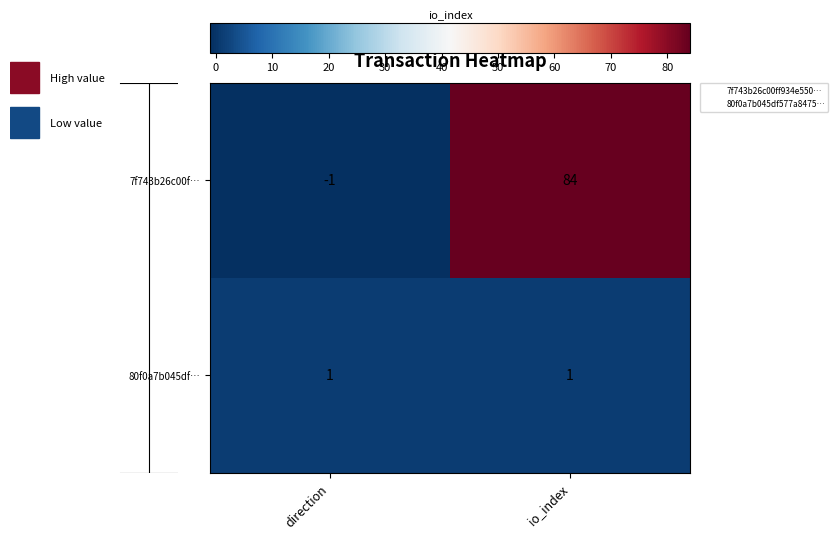

What is the greatest value displayed?

84